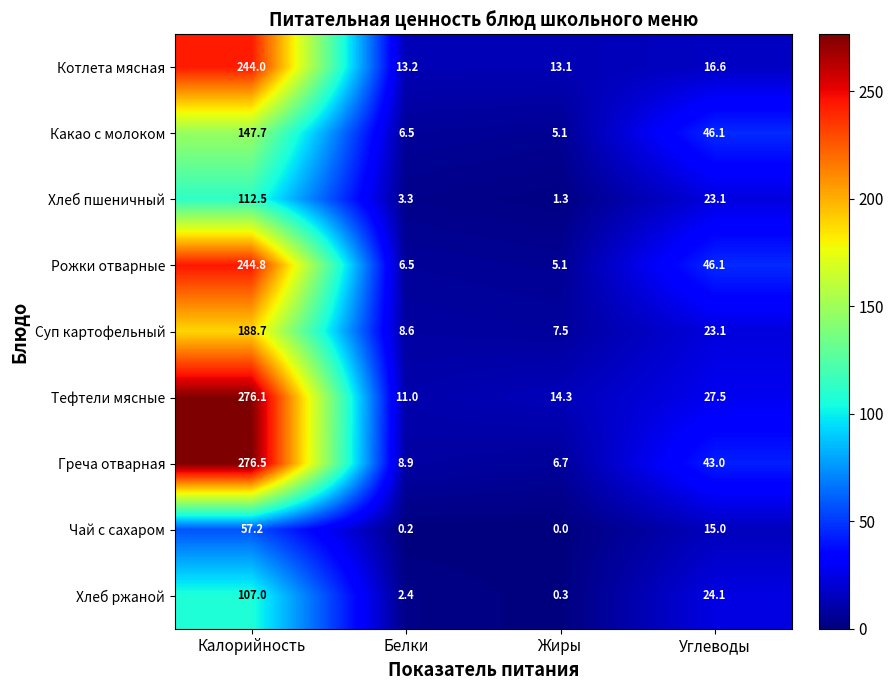

Which category has the lowest value across all series?

Жиры